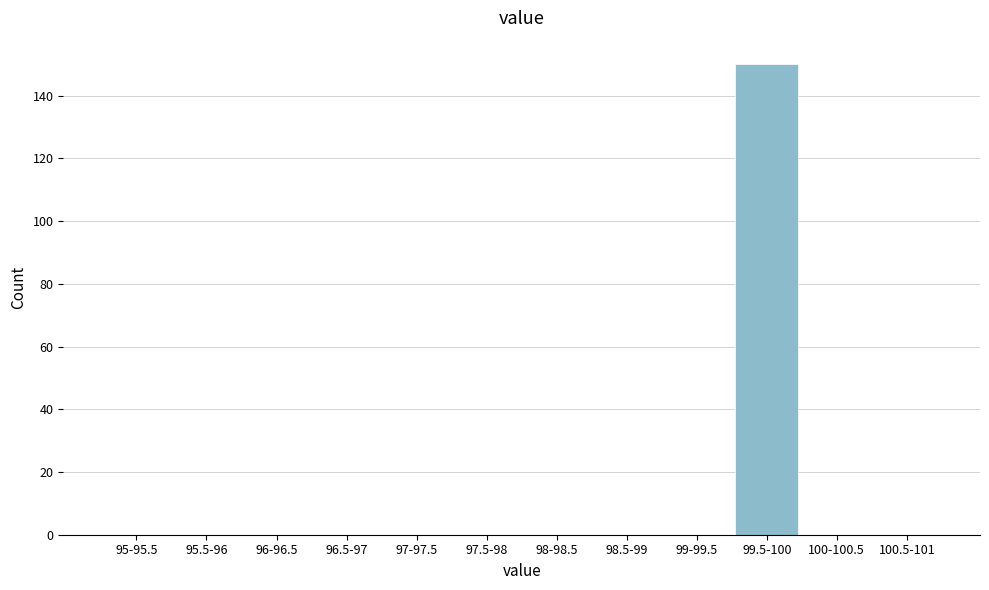

Reading right to left, what are all the values shown in this chart?

100.5-101=0	100-100.5=0	99.5-100=150	99-99.5=0	98.5-99=0	98-98.5=0	97.5-98=0	97-97.5=0	96.5-97=0	96-96.5=0	95.5-96=0	95-95.5=0